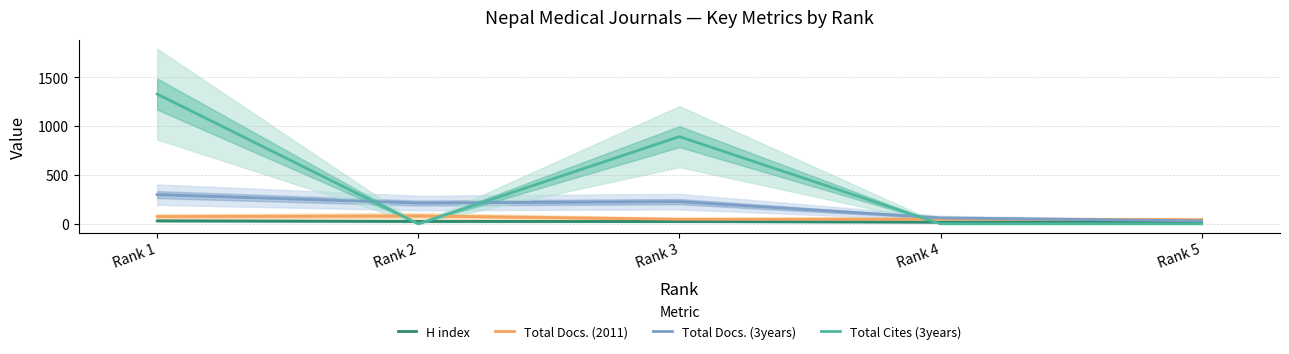

Reading right to left, extract all data points from this chart.

H index: 22	17	24	25	31
Total Docs. (2011): 43	49	47	82	74
Total Docs. (3years): 30	61	227	213	299
Total Cites (3years): 0	0	893	0	1329